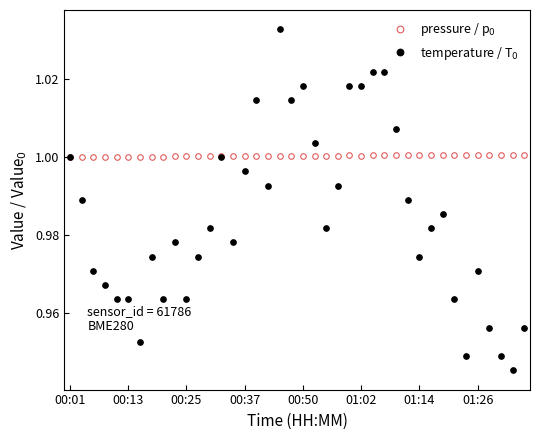

What is the total value across all series at 00:37?

2.0